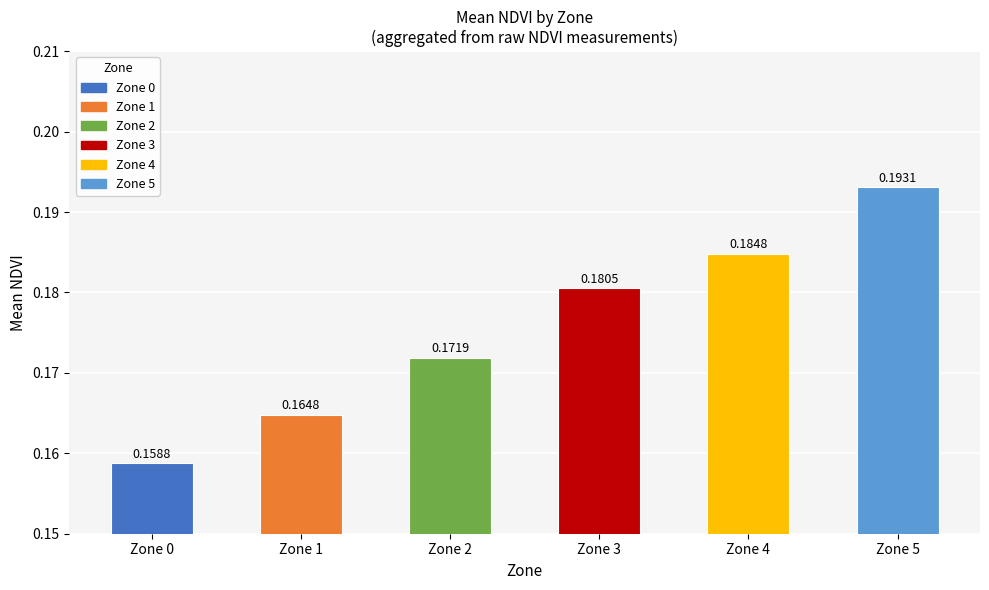

Which has a higher value, Zone 1 or Zone 5?

Zone 5